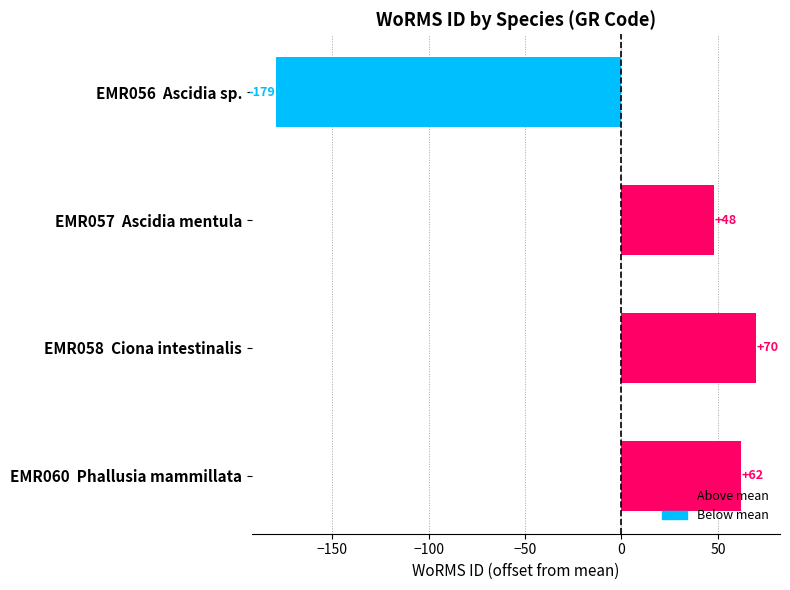

Where is the data nearest to the value -54?

EMR057  Ascidia mentula